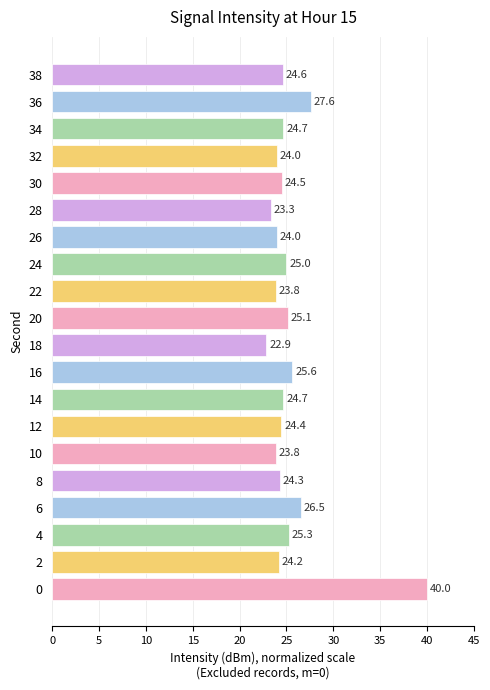

What is the difference between the second highest and second lowest values?

4.3